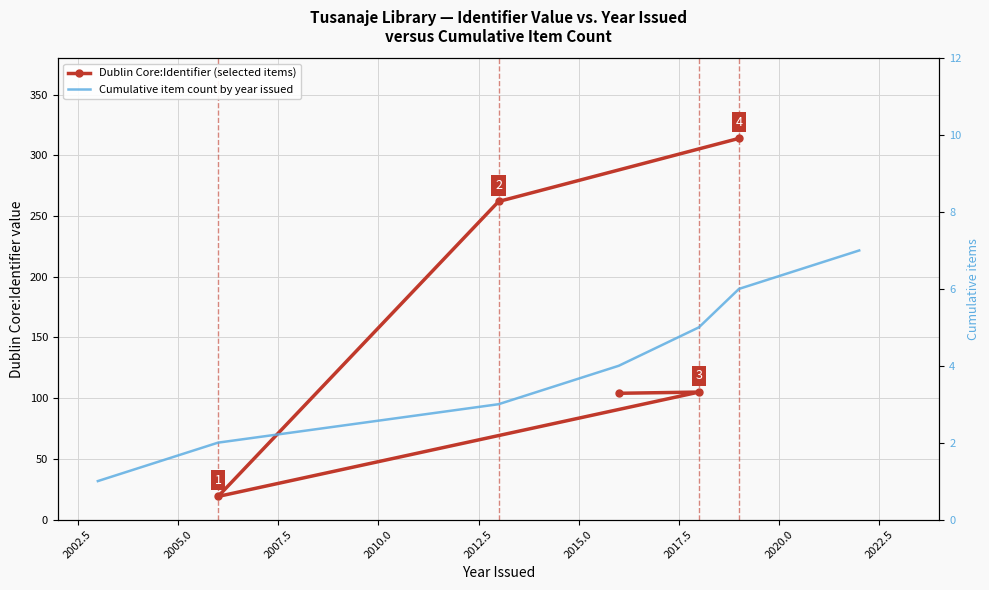

The value at 2006 is 19. True or false?

True